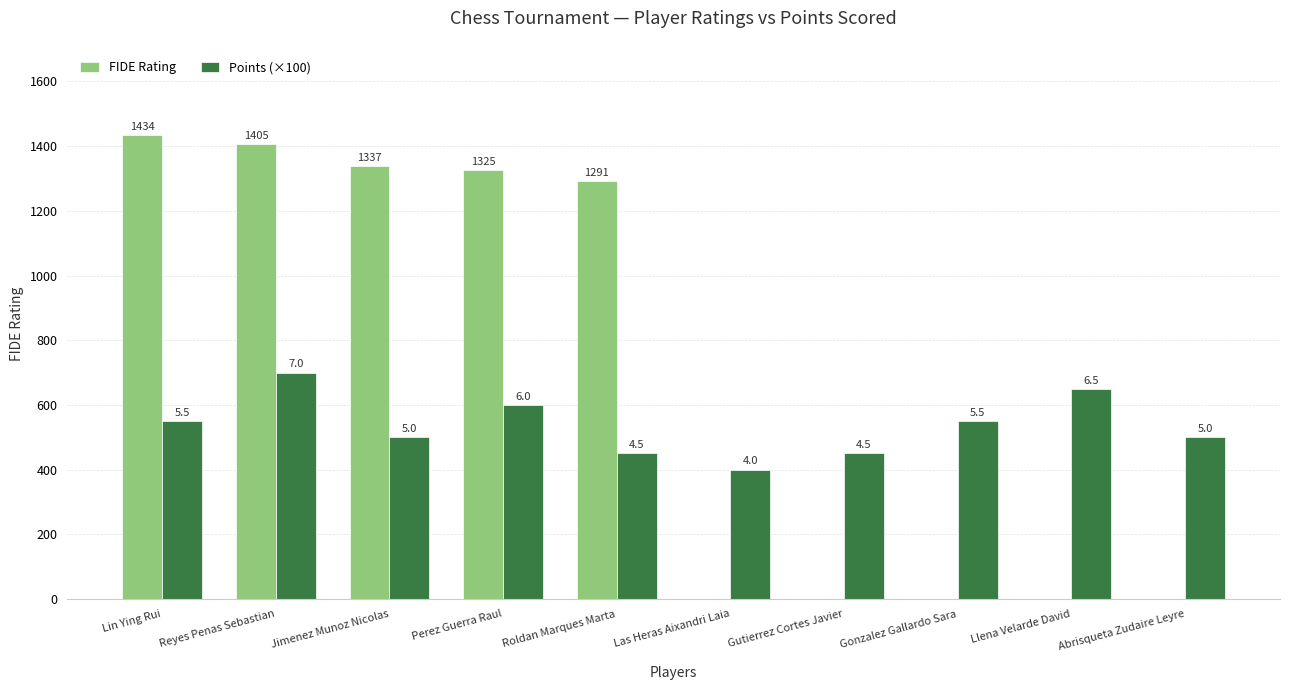

What are all the series names shown in the legend?

FIDE Rating, Points (×100)